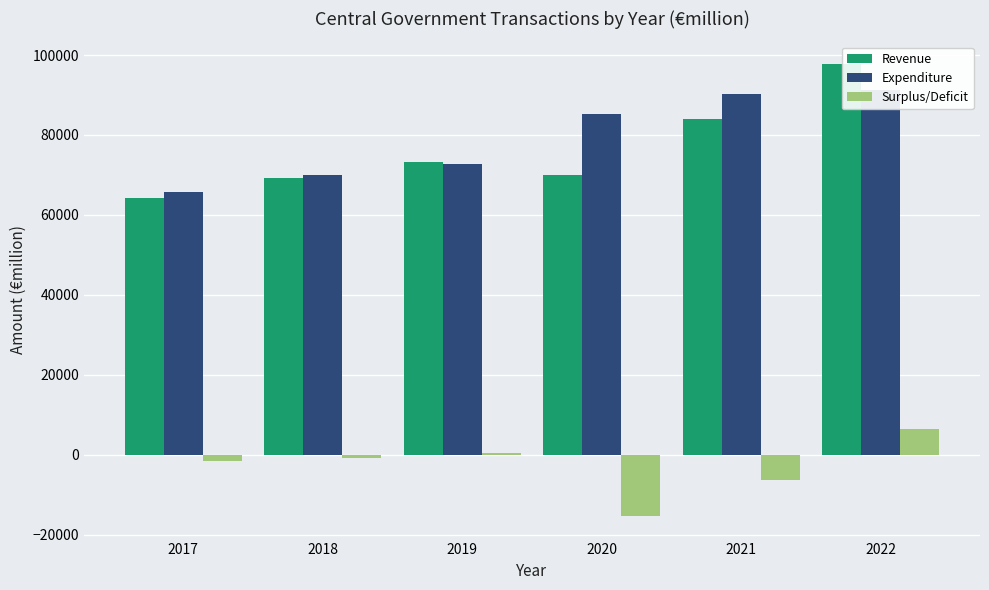

Reading left to right, extract all data points from this chart.

Revenue: 64127	69302	73268	69940	84007	97764
Expenditure: 65736	70078	72748	85225	90307	91306
Surplus/Deficit: -1609	-776	521	-15284	-6300	6457